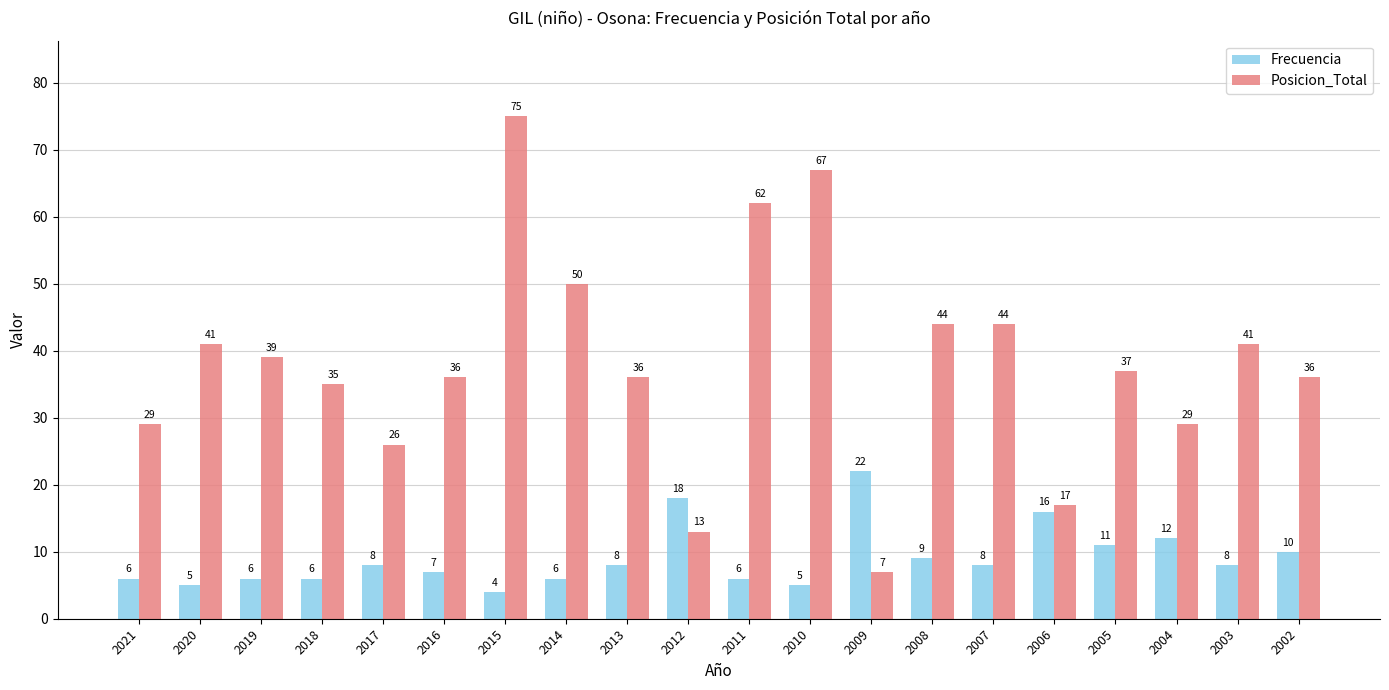

Which series has the largest total across all categories?

Posicion_Total